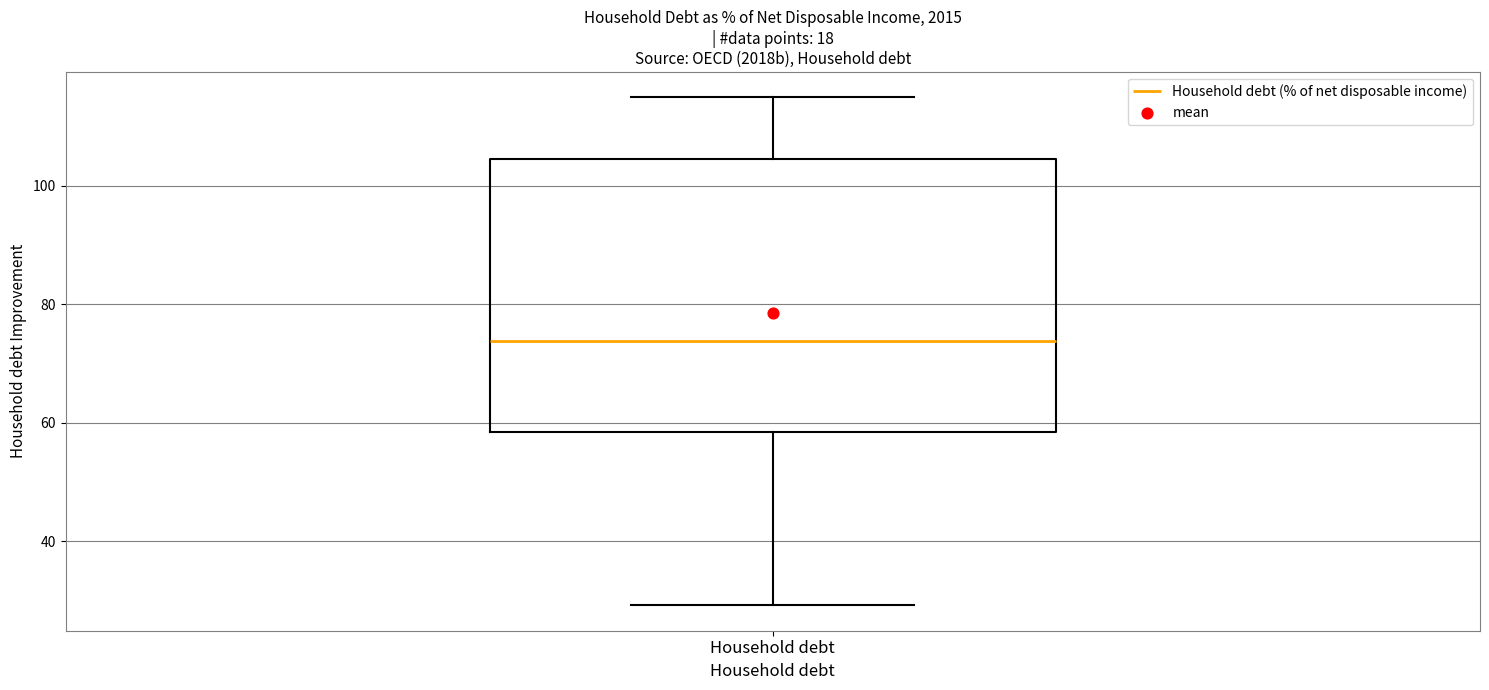

Transcribe this box plot: give where the median line is, the range the box spans, and where the two whiskers end, as read against the y-axis. The values are not printed on the chart, so give them approximately, as read against the axis.

median 74, box 58 to 104, whiskers 30 to 114